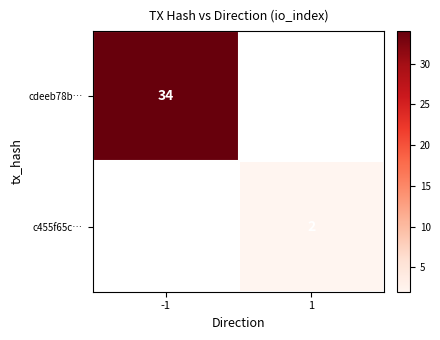

Is it true that cdeeb78b… equals 23 at -1?

False